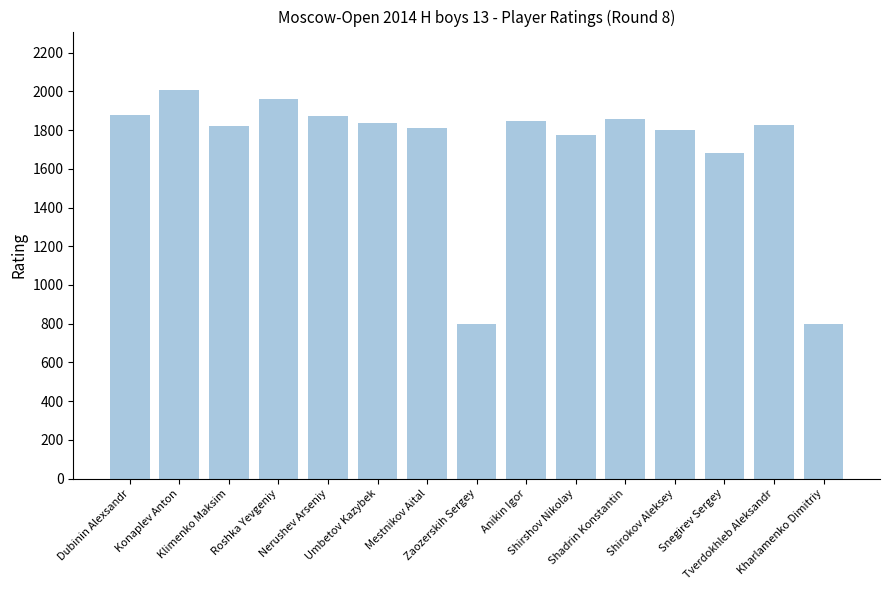

Where is the data nearest to the value 1404?

Snegirev Sergey